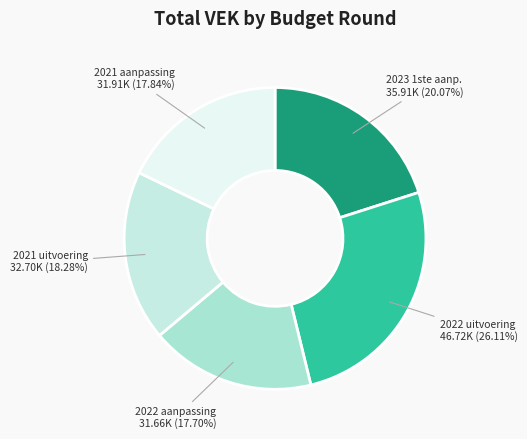

Is there a majority slice in this chart?

No